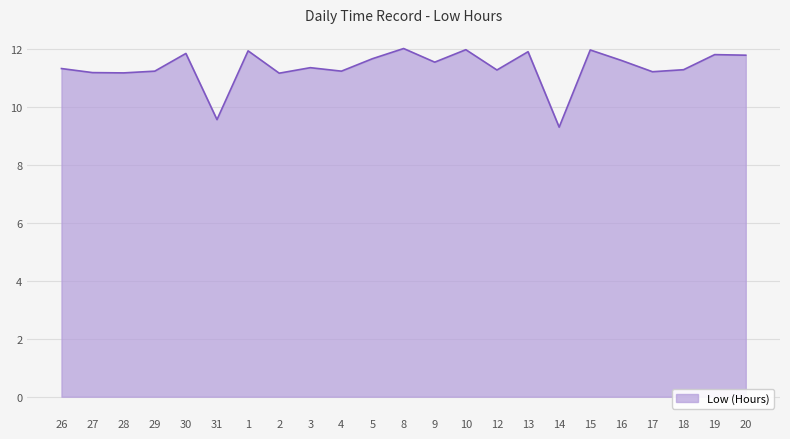

What is the sum of the values at 14 and 31?

18.8